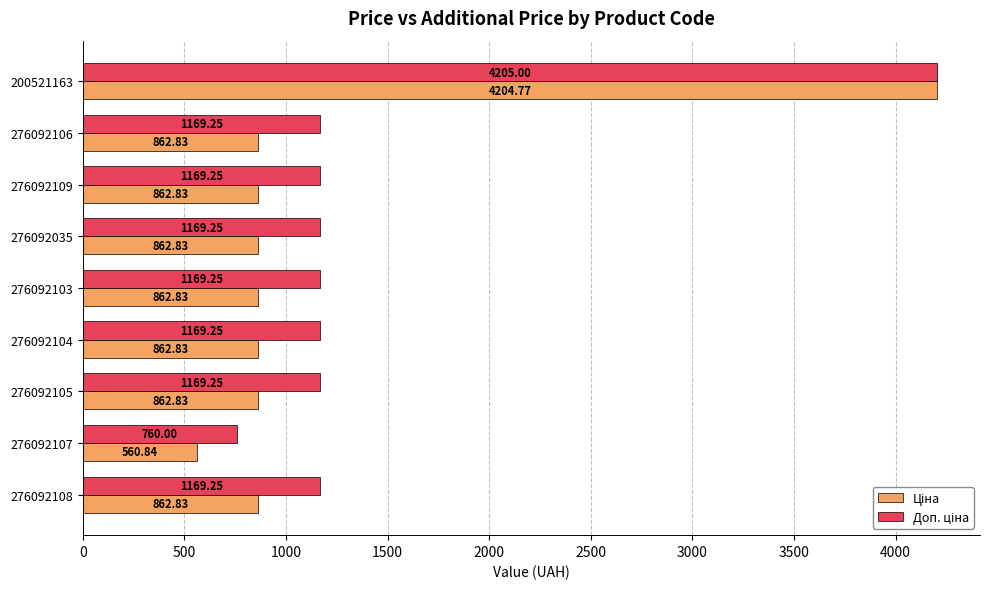

What is the total value across all series at 276092035?

2032.1